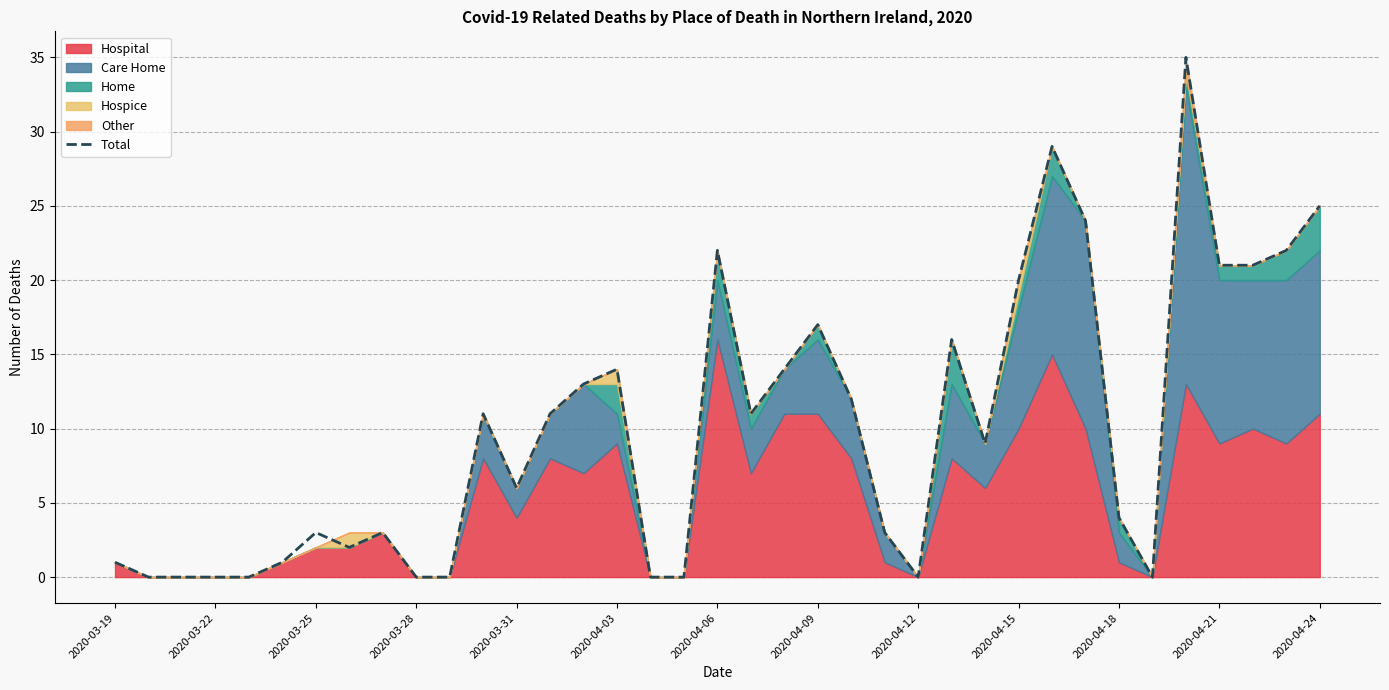

The value of Total at 2020-04-18 is 6. True or false?

False